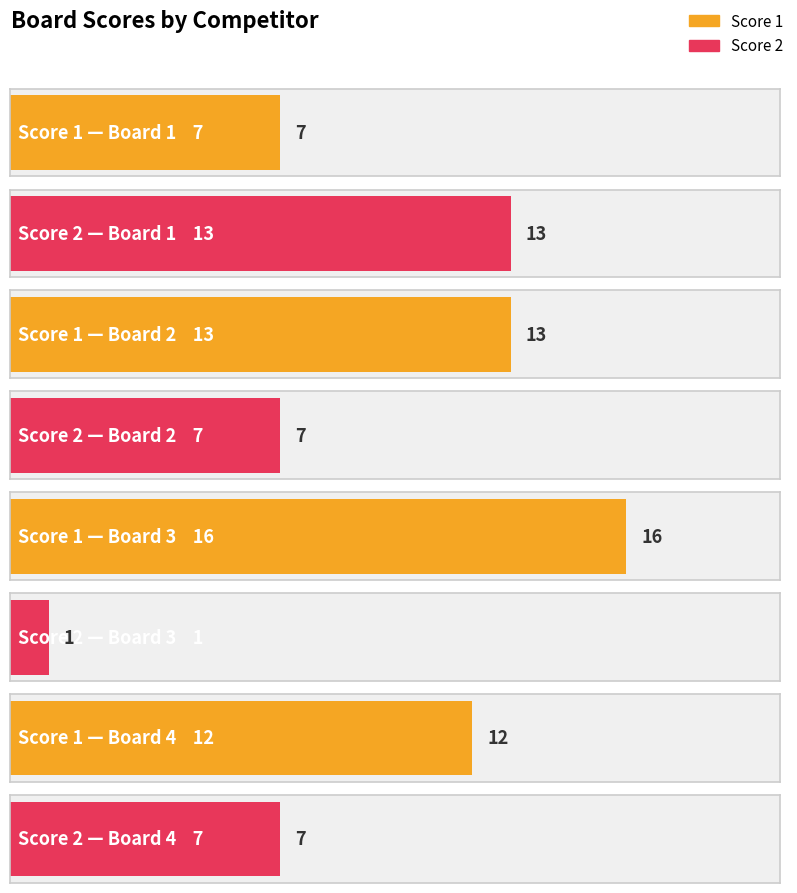

What is the value of the Score 2 bar at the 3rd from the left?

1